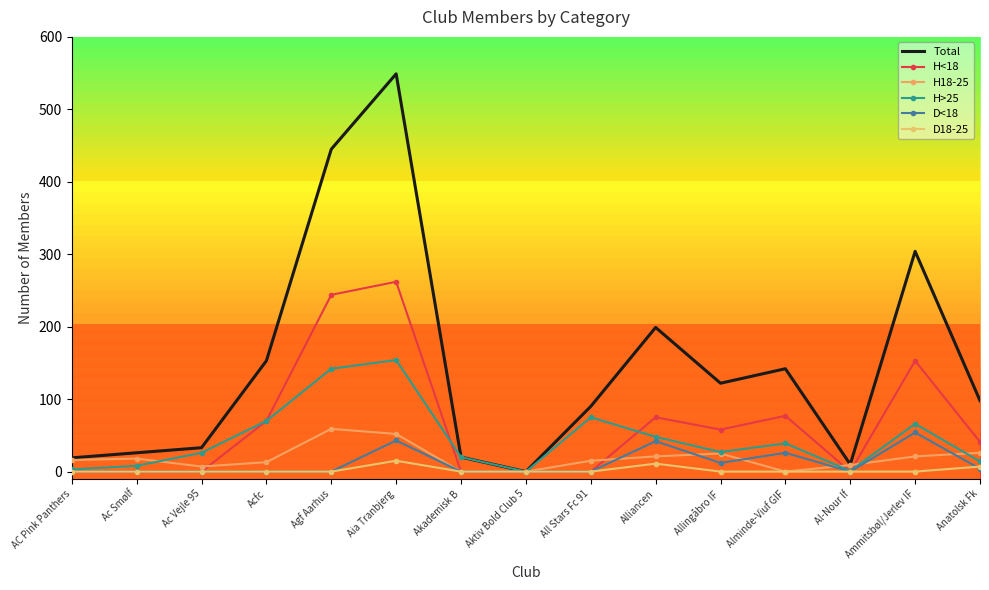

How many data points in Total are above 98?

7